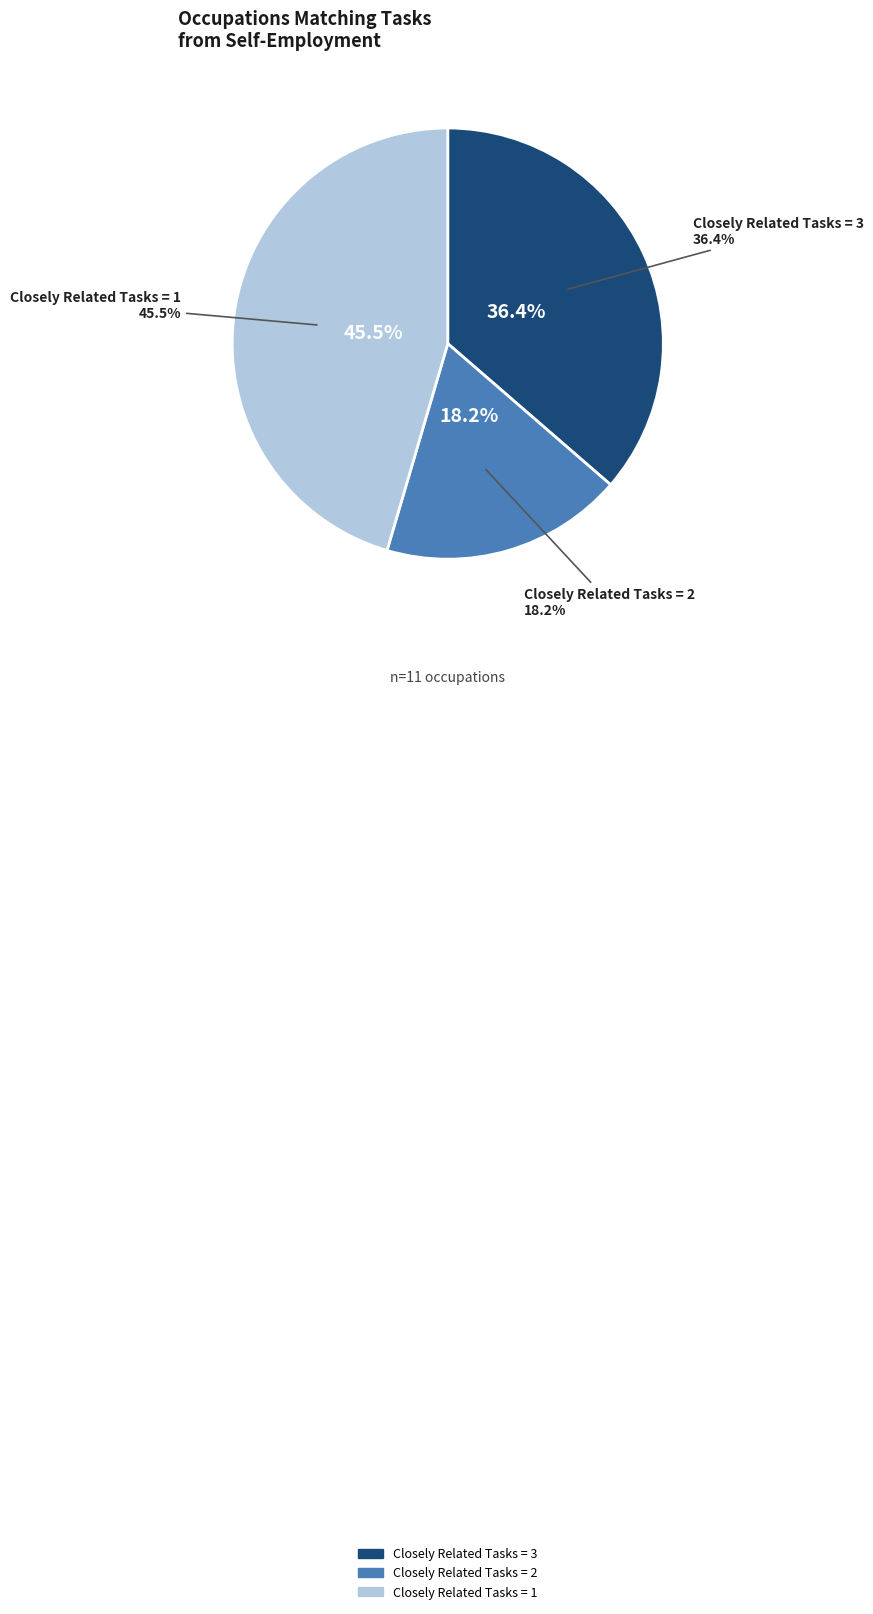

Rank the categories by value from lowest to highest.

Closely Related Tasks = 2, Closely Related Tasks = 3, Closely Related Tasks = 1